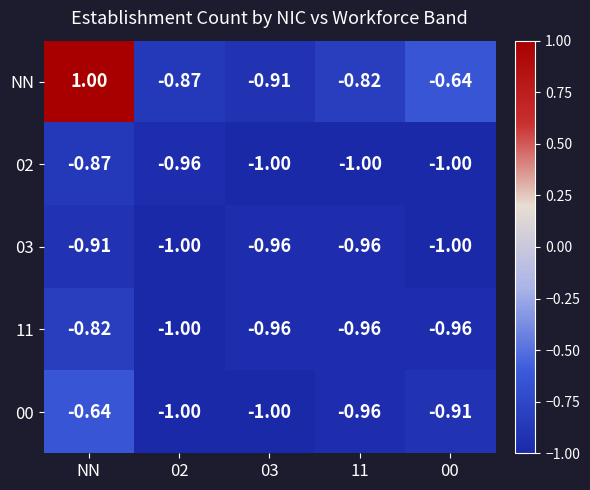

List the series in order of their peak value, highest first.

NN, 00, 11, 02, 03